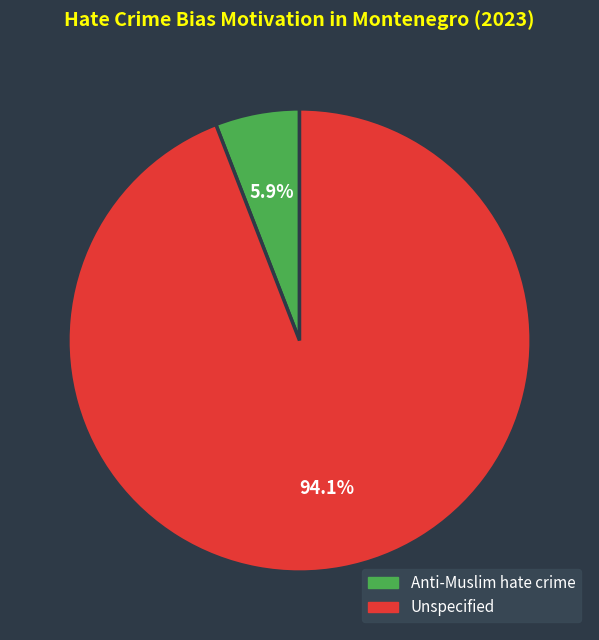

The Unspecified slice represents 99% of the pie. True or false?

False